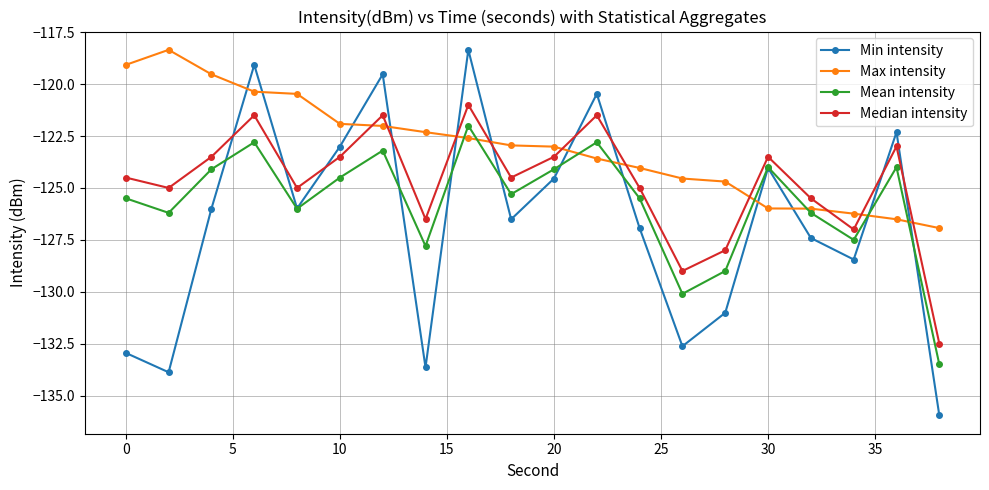

Rank the series by their average value, from lowest to highest.

Min intensity, Mean intensity, Median intensity, Max intensity